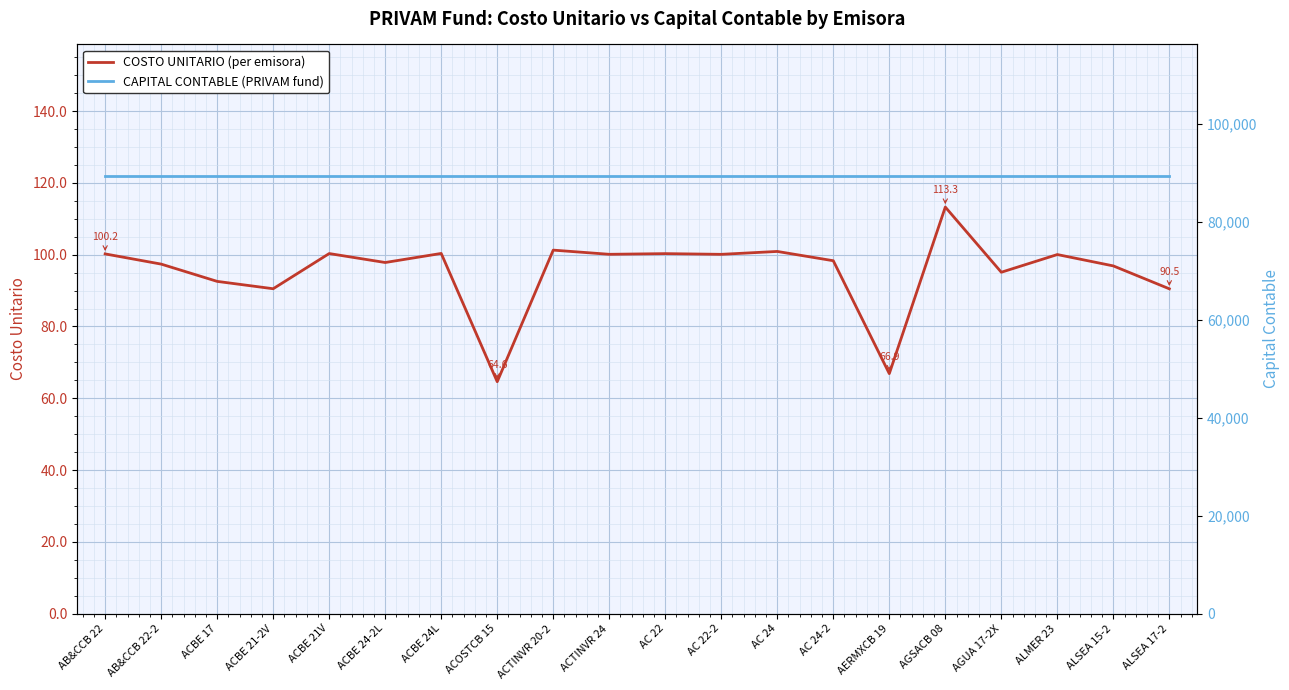

What position from the right is ALMER 23?

3